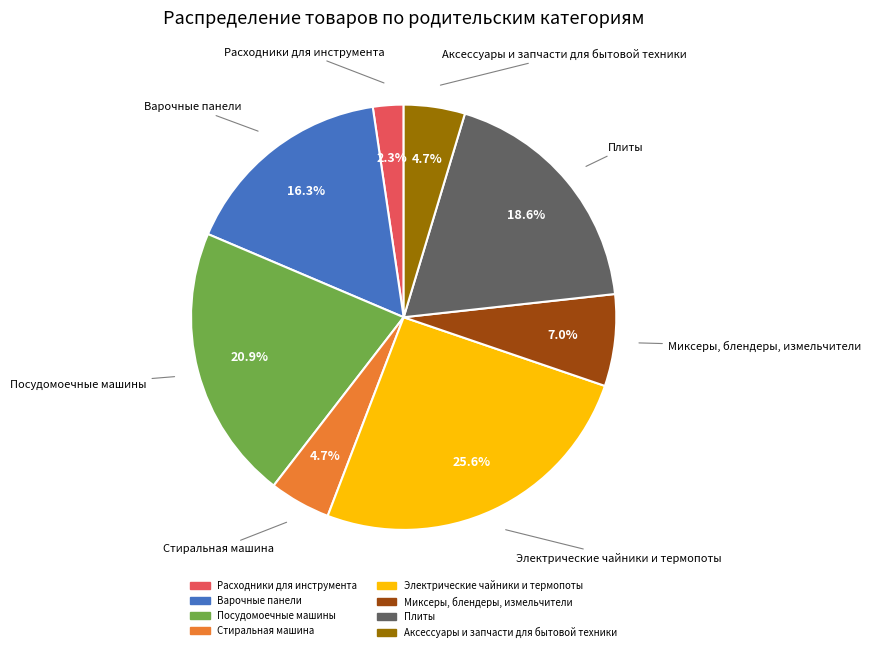

What is the largest slice in the pie chart?

Электрические чайники и термопоты